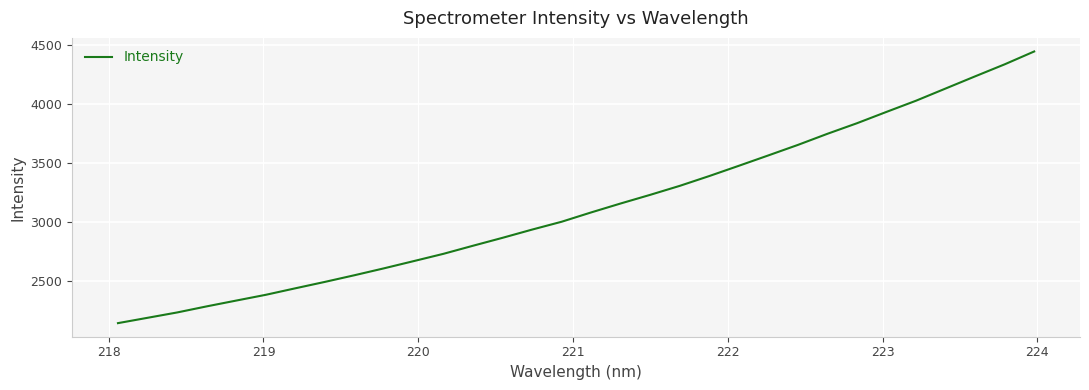

What is the maximum value shown in the chart?

4441.2